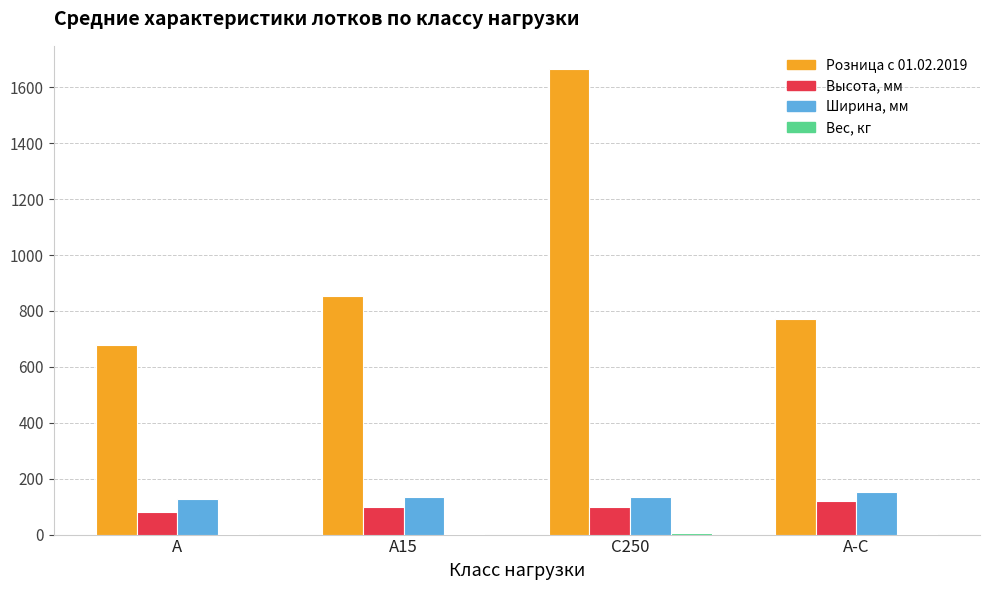

What is the total value across all series at А?

889.0